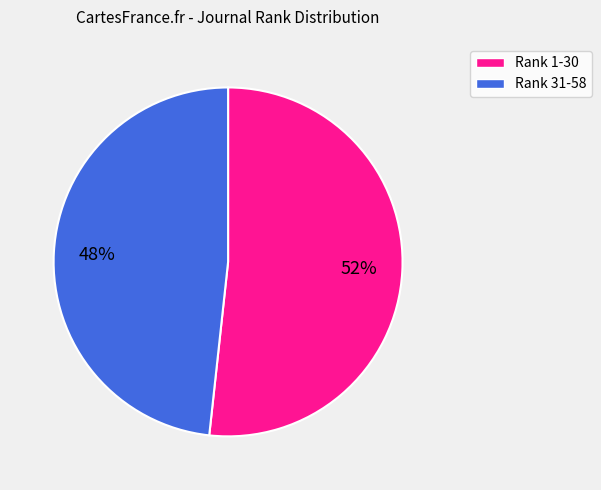

Combined, do Rank 1-30 and Rank 31-58 account for over 50%?

Yes